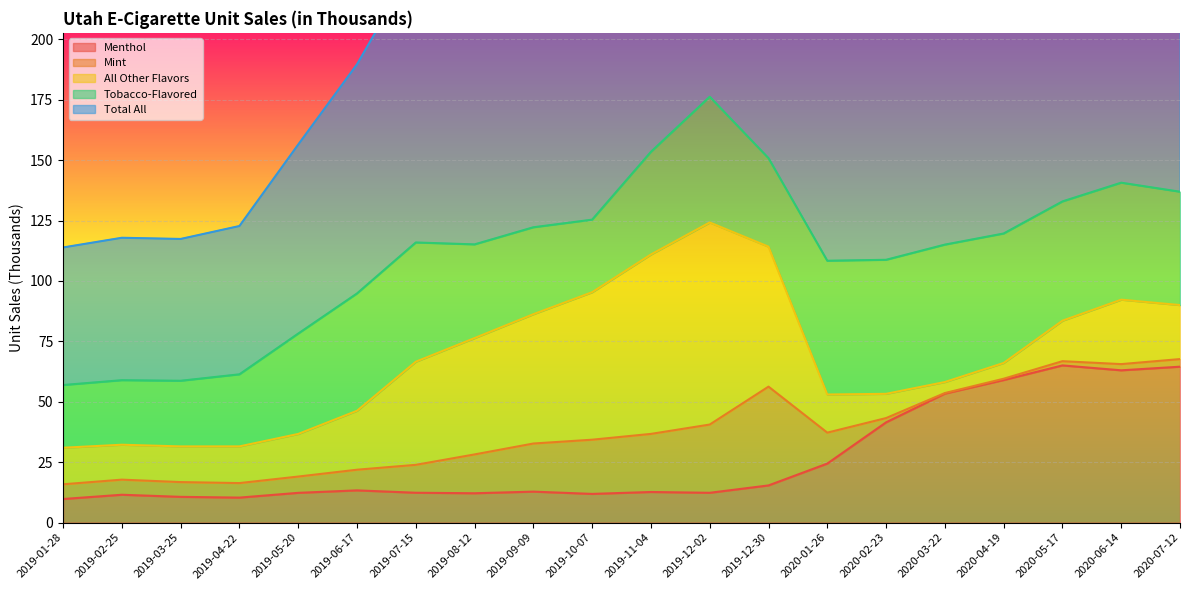

Between 2019-07-15 and 2019-06-17, which is larger?

2019-06-17